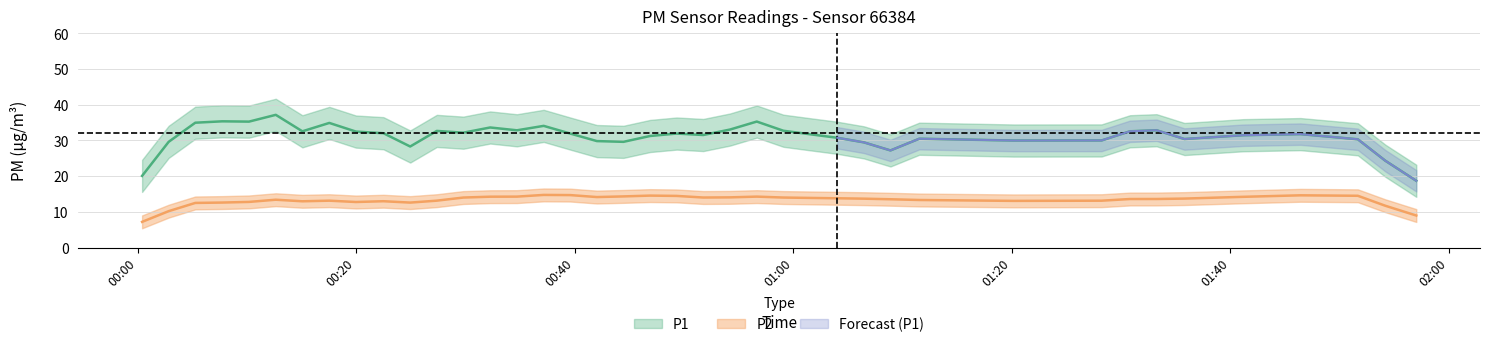

What is the value of the P2 point at the 23rd from the left?

13.9